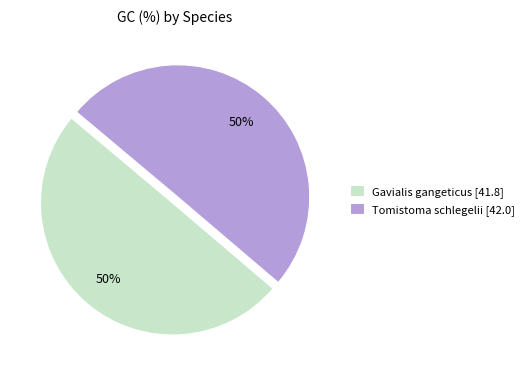

What is the ratio of the value at Gavialis gangeticus [41.8] to the value at Tomistoma schlegelii [42.0]?

1.0